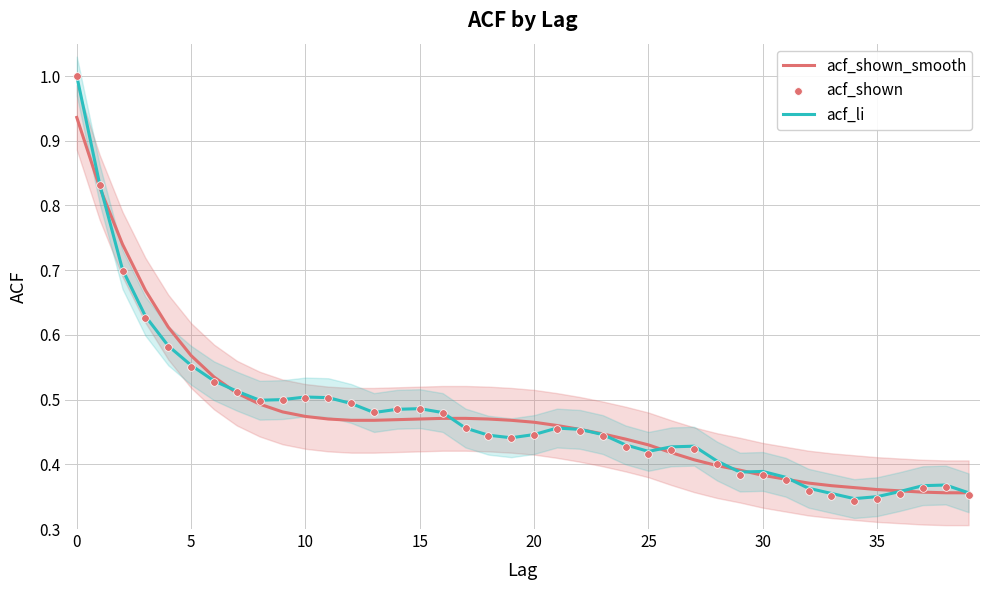

Is the value of acf_li at 38 greater than the value of acf_shown_smooth at 37?

Yes